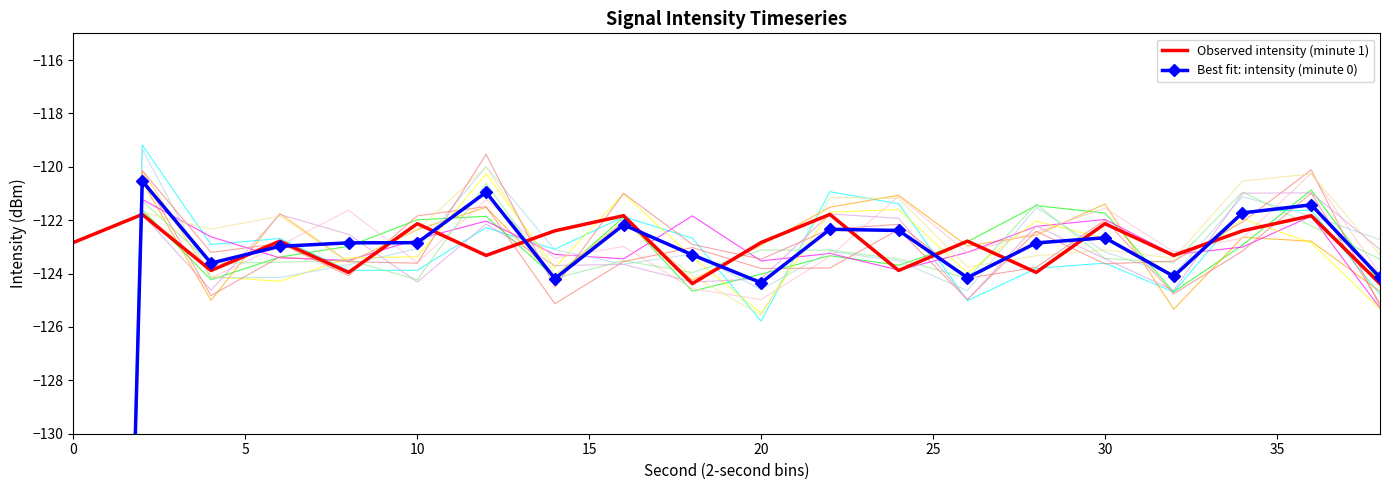

What are all the series names shown in the legend?

Observed intensity (minute 1), Best fit: intensity (minute 0)